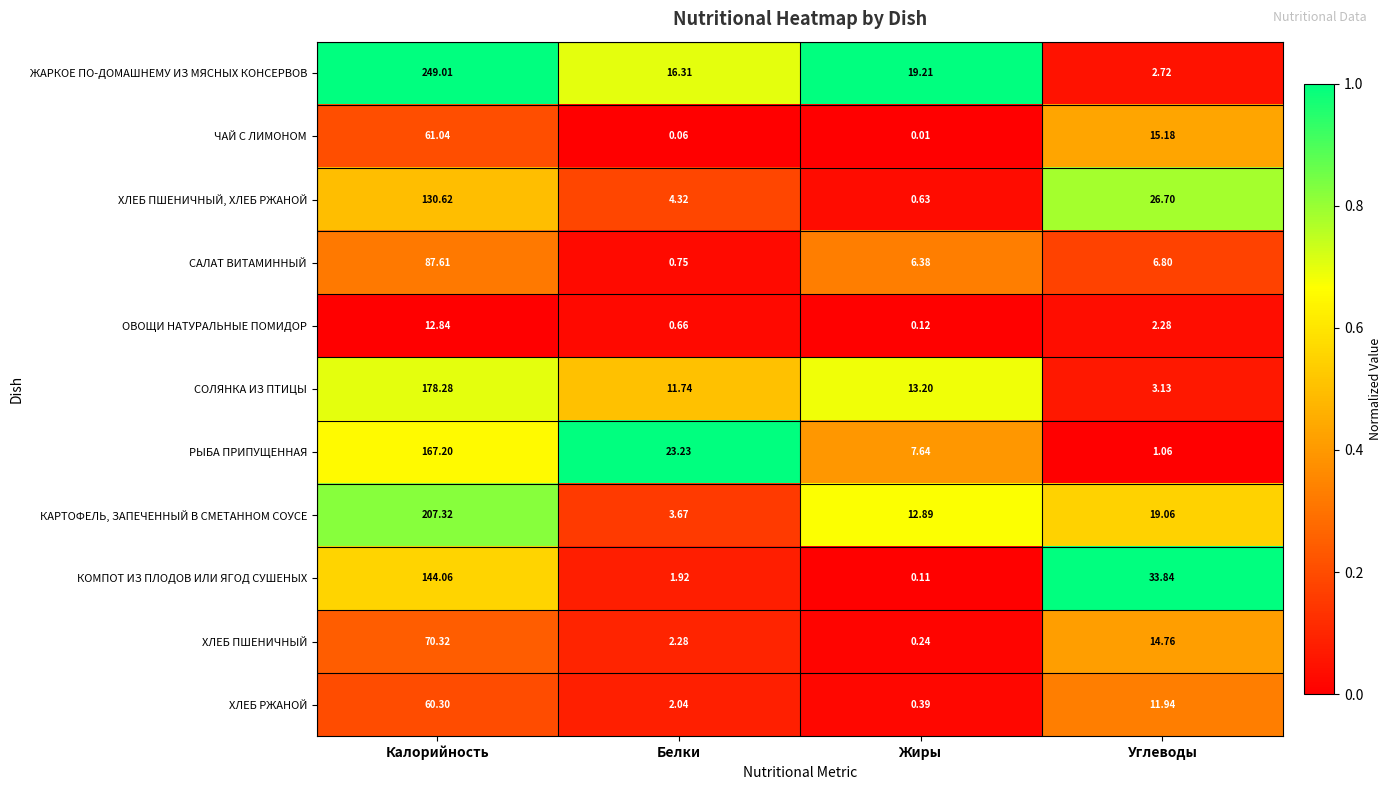

At which label is КОМПОТ ИЗ ПЛОДОВ ИЛИ ЯГОД СУШЕНЫХ closest to 72?

Углеводы